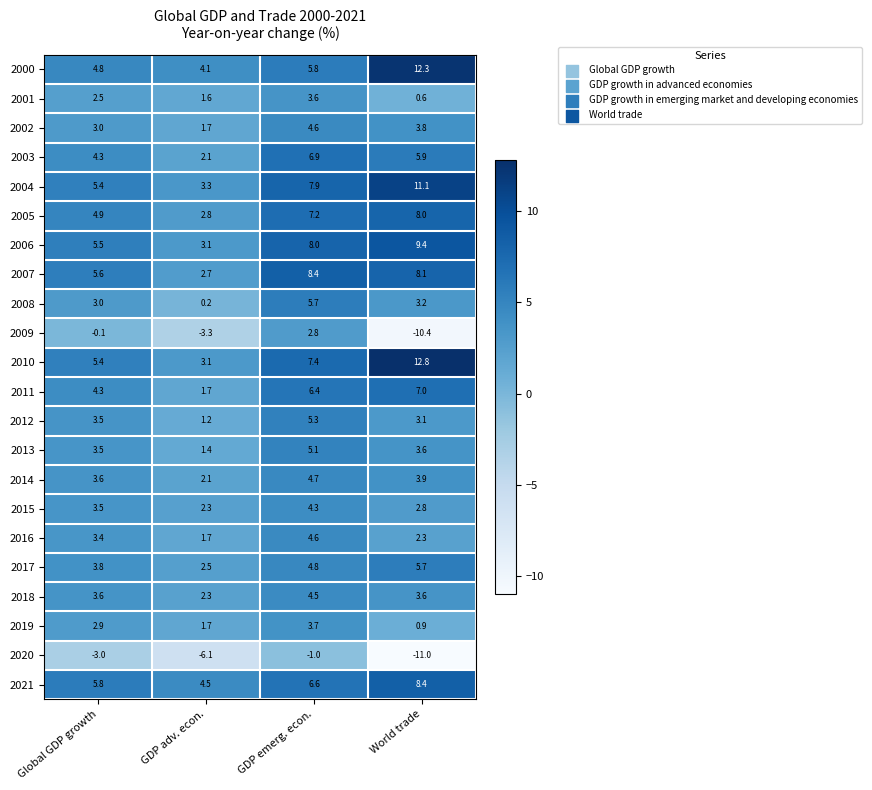

True or false: 2001 has a value of 0.4 at GDP adv. econ..

False